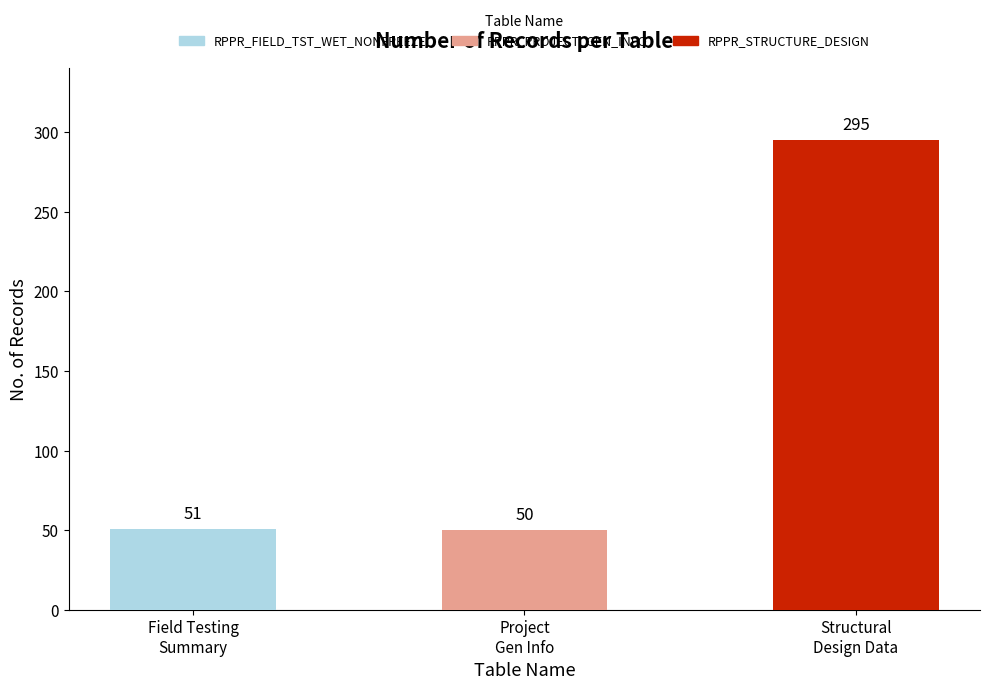

The value at RPPR_STRUCTURE_DESIGN is 295. True or false?

True